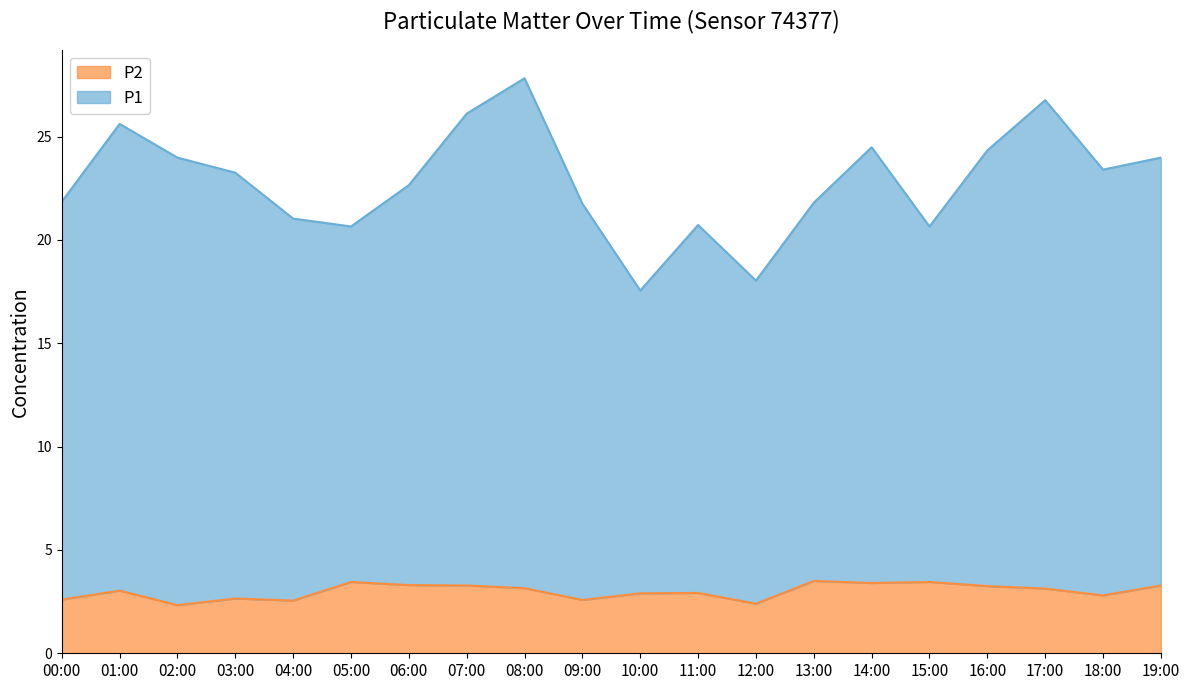

How many values in the P1 series are below 23?

10